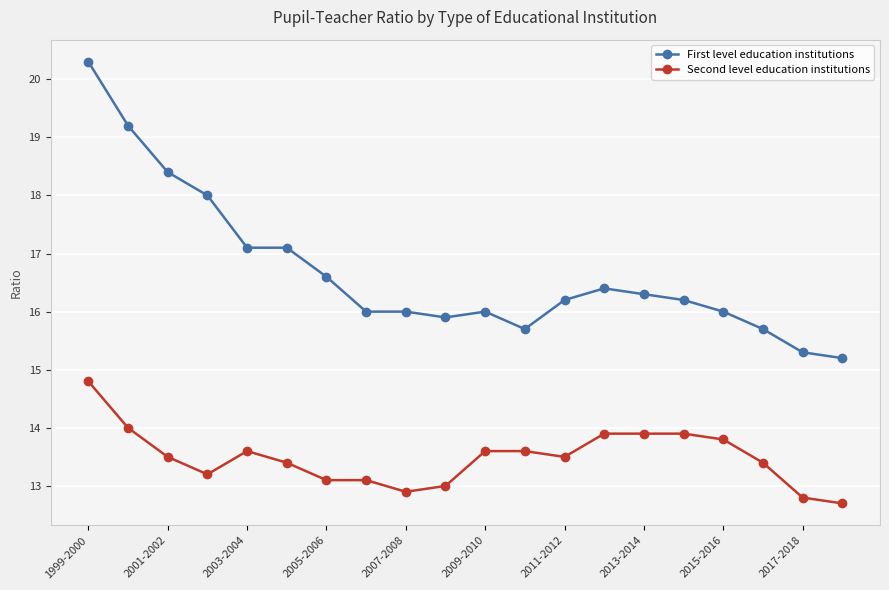

What is the value of the First level education institutions point at the 8th from the left?

16.0